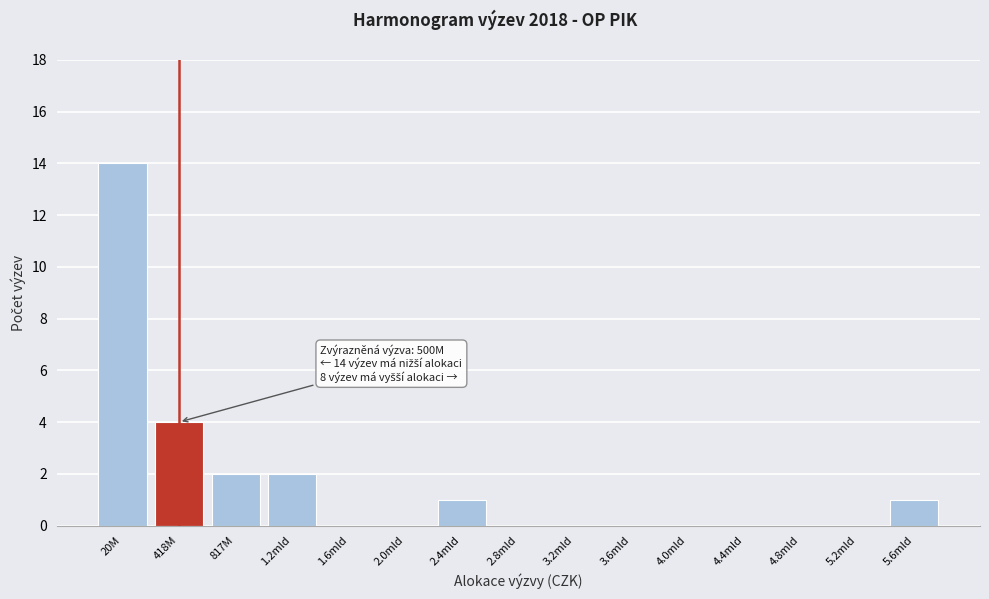

Reading right to left, extract all data points from this chart.

5.6mld=1	5.2mld=0	4.8mld=0	4.4mld=0	4.0mld=0	3.6mld=0	3.2mld=0	2.8mld=0	2.4mld=1	2.0mld=0	1.6mld=0	1.2mld=2	817M=2	418M=4	20M=14